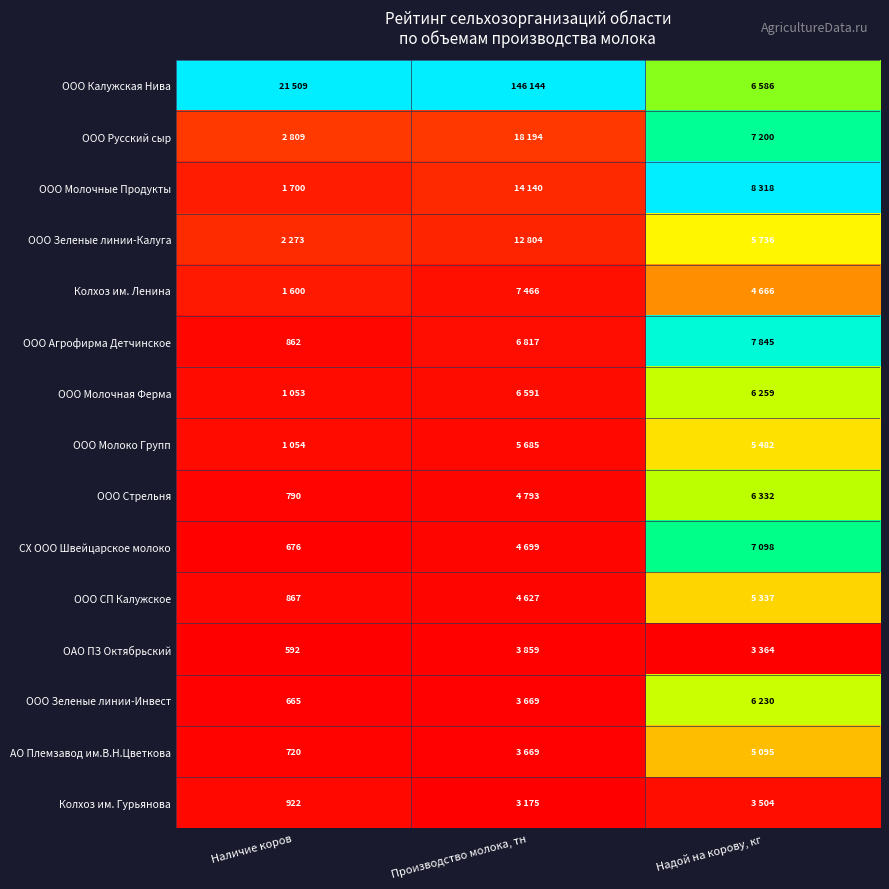

Which has a higher value, Производство молока, тн or Надой на корову, кг?

Производство молока, тн